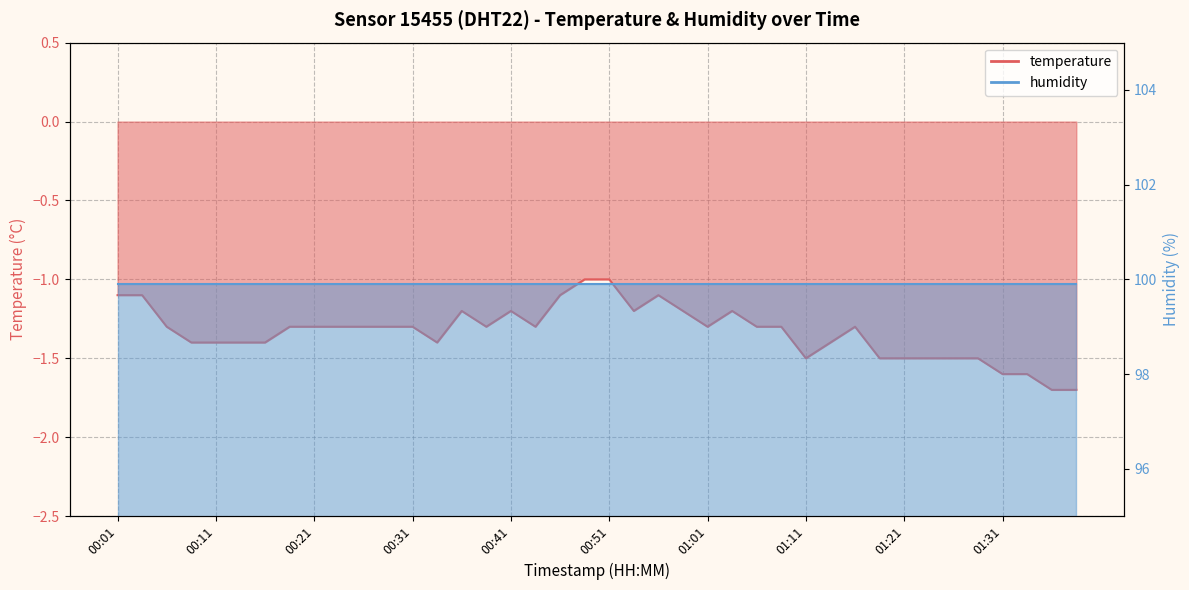

At which category does the data reach its first local peak?

00:36